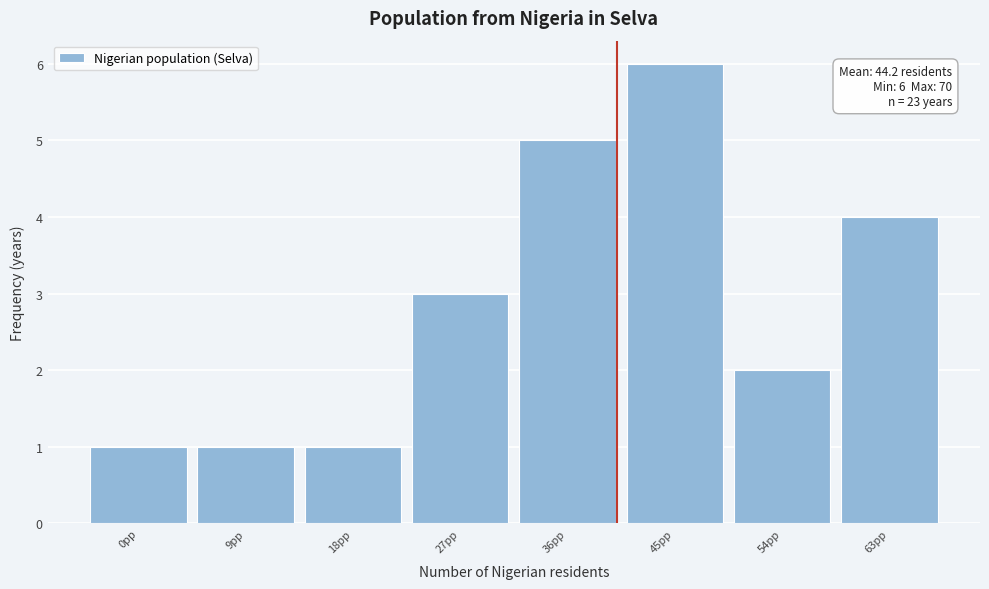

Reading left to right, list all the values displayed in this chart.

1	1	1	3	5	6	2	4